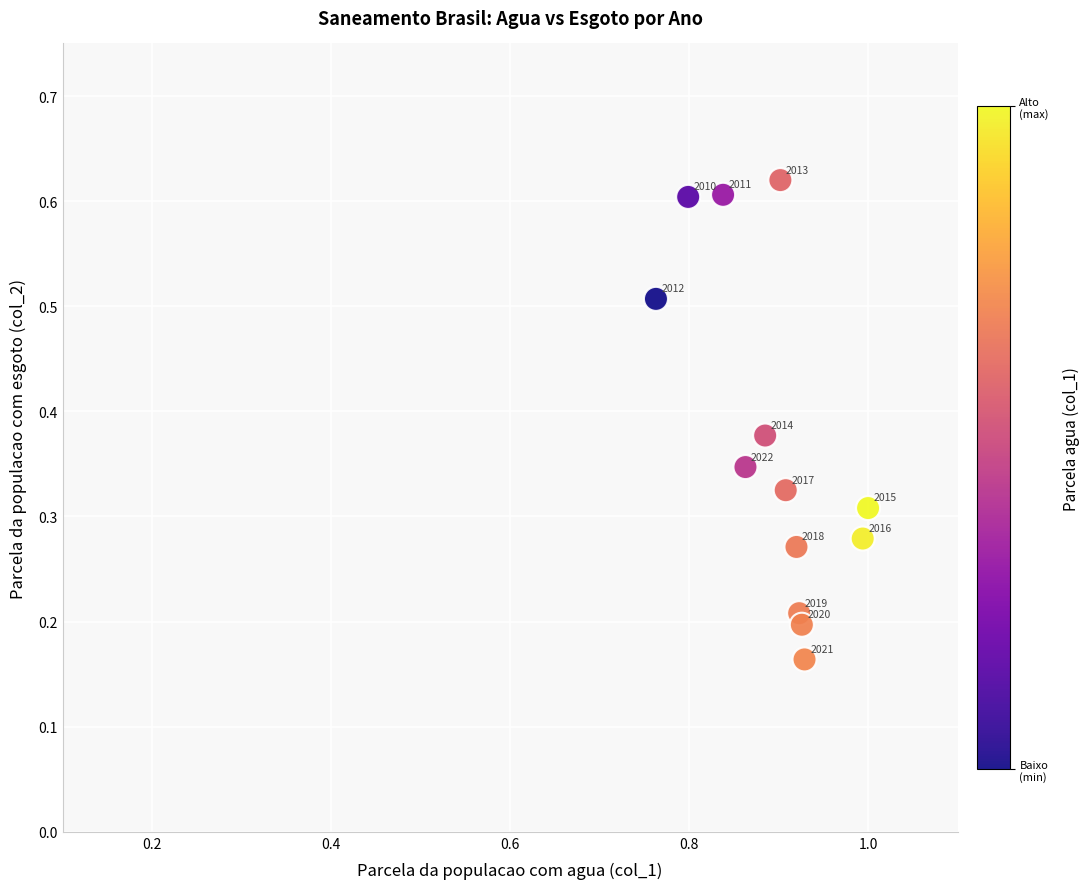

What is the range of Y values (max minus min)?

0.5